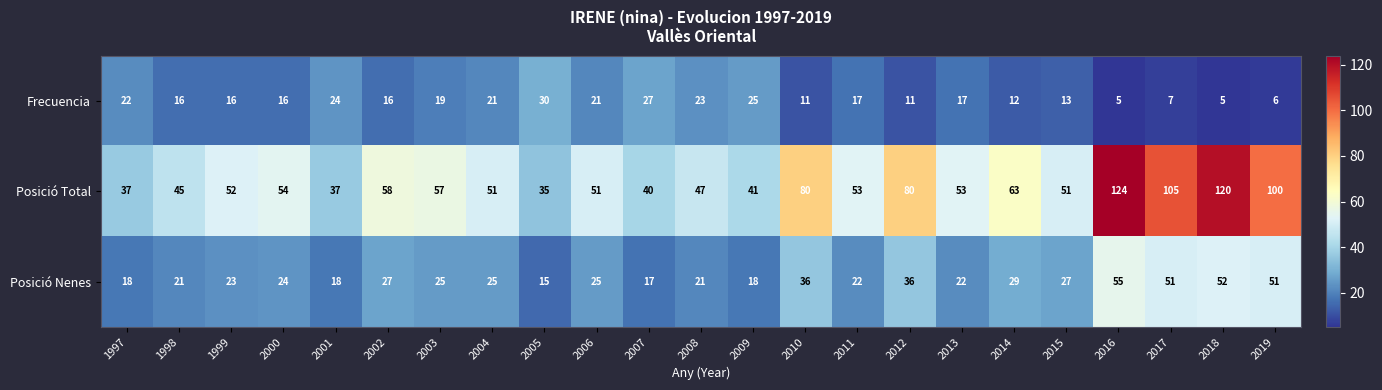

What is the average value of the Posició Total series?

62